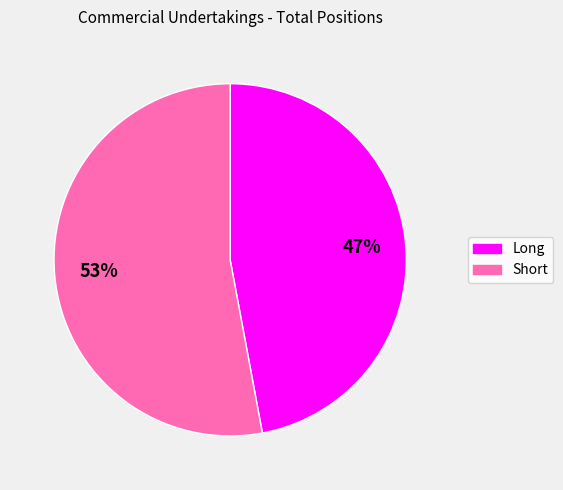

Is it true that Short is 53% of the pie?

True